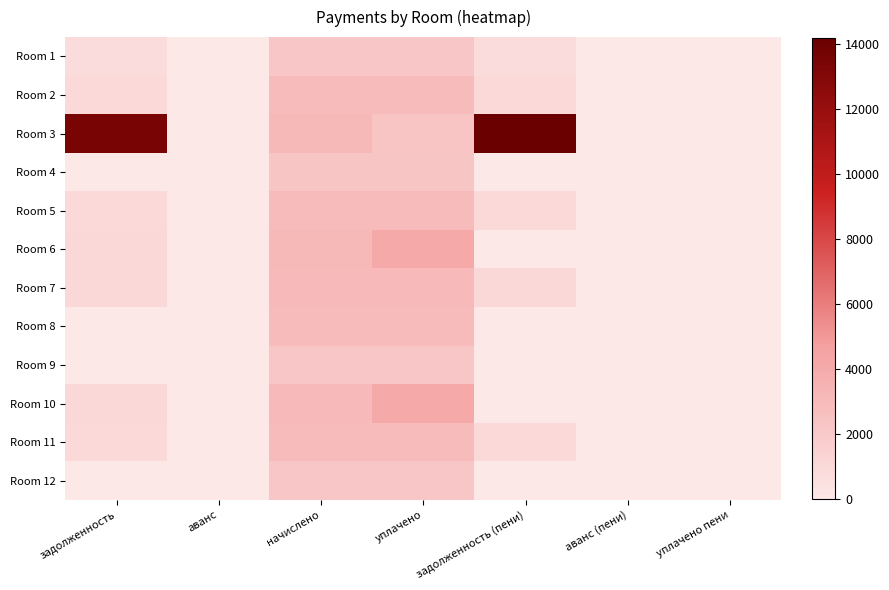

Which series has the widest spread of values?

Room 3